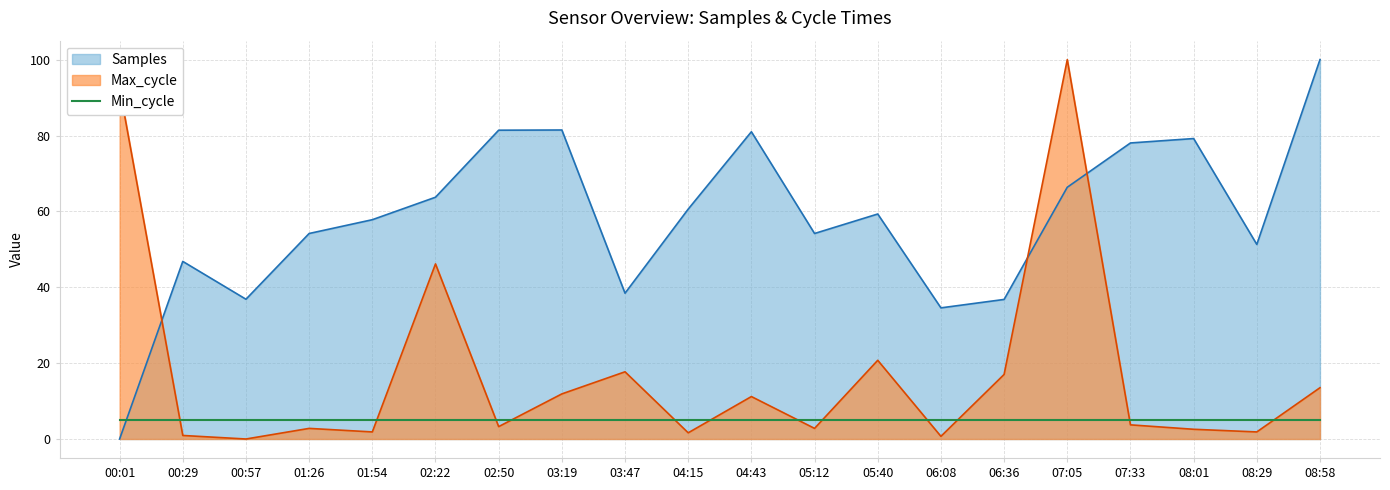

Does the chart display data point markers on the line(s)?

No